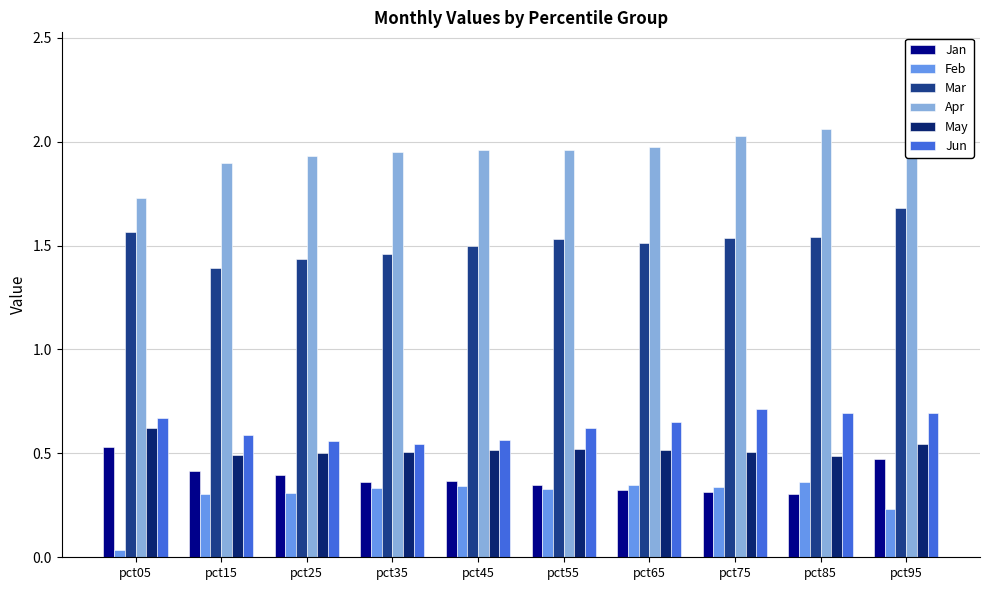

What are all the series names shown in the legend?

Jan, Feb, Mar, Apr, May, Jun